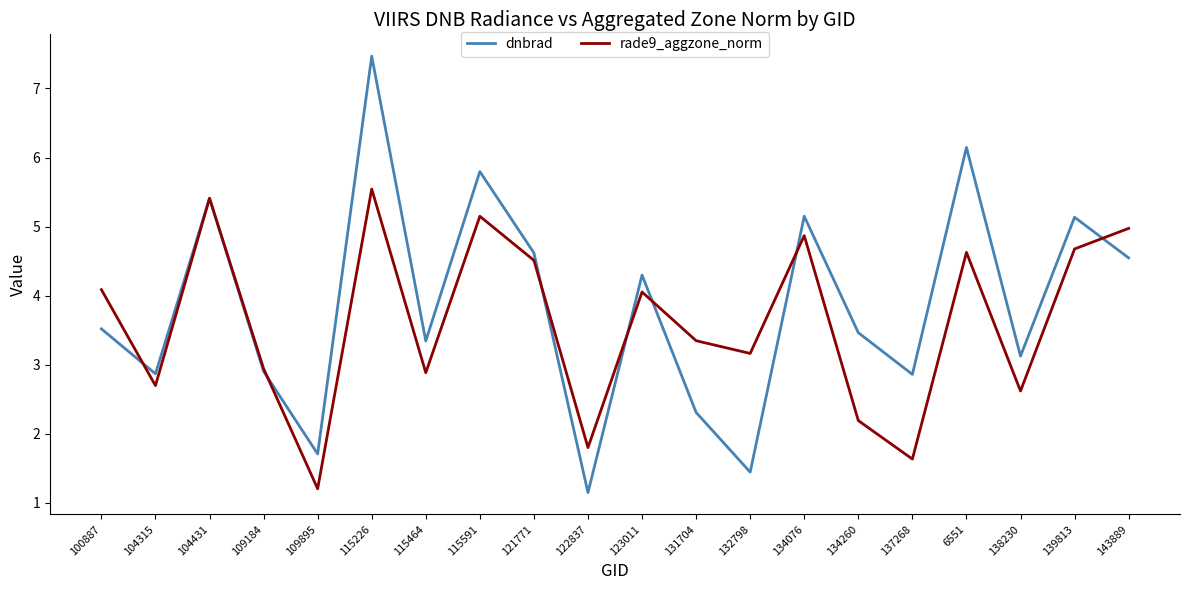

What value does the rade9_aggzone_norm series have at 121771?

4.5